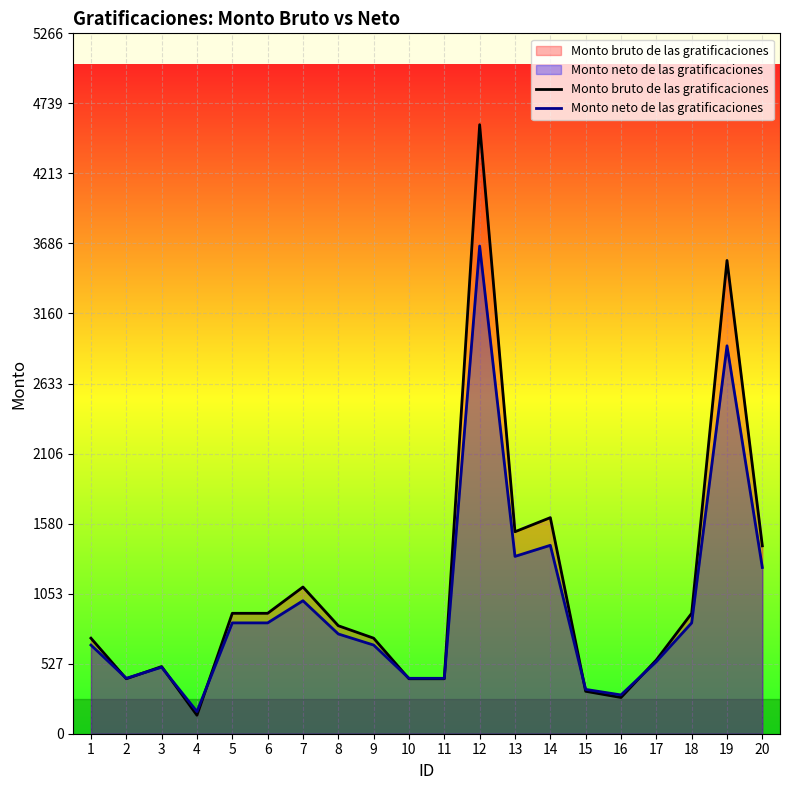

Which series has the largest total across all categories?

Monto bruto de las gratificaciones